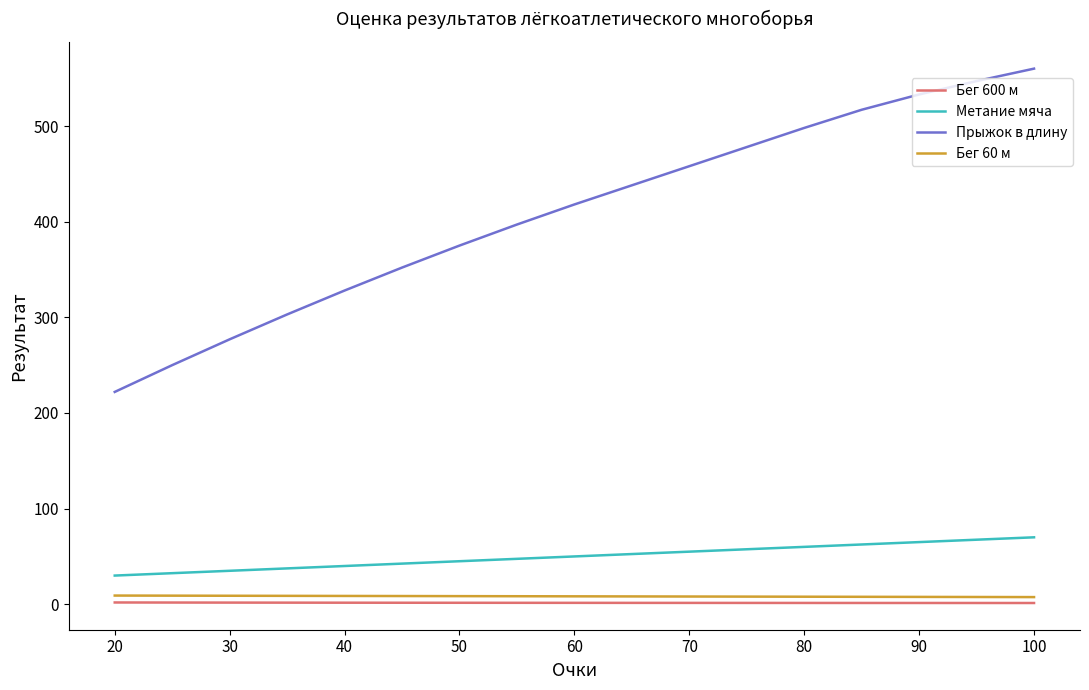

What are all the series names shown in the legend?

Бег 600 м, Метание мяча, Прыжок в длину, Бег 60 м